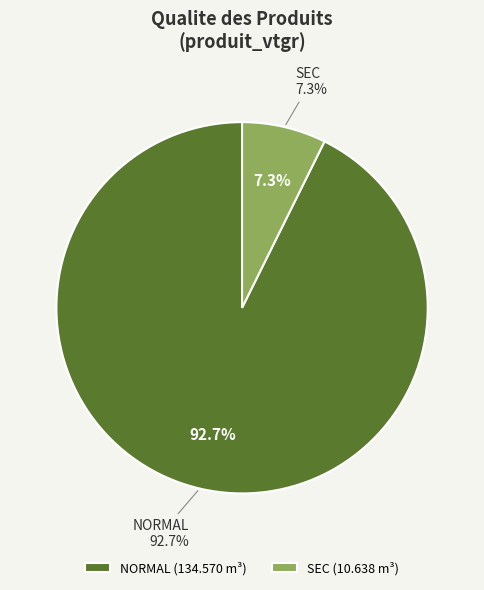

What is the largest slice in the pie chart?

NORMAL